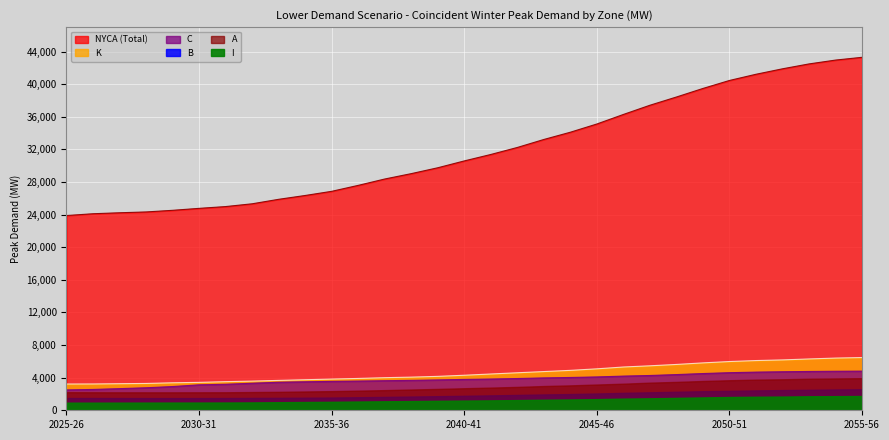

True or false: I and C cross at least once.

False